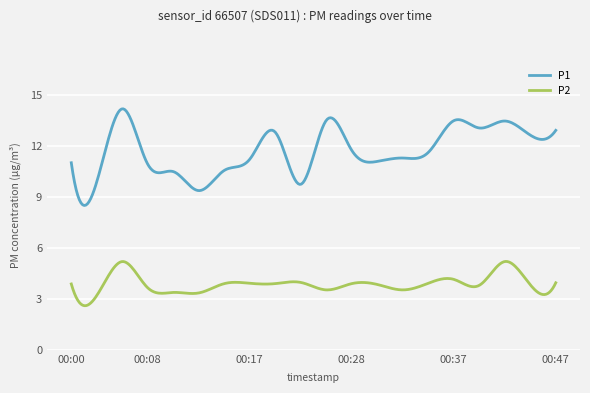

Which series has the widest spread of values?

P1